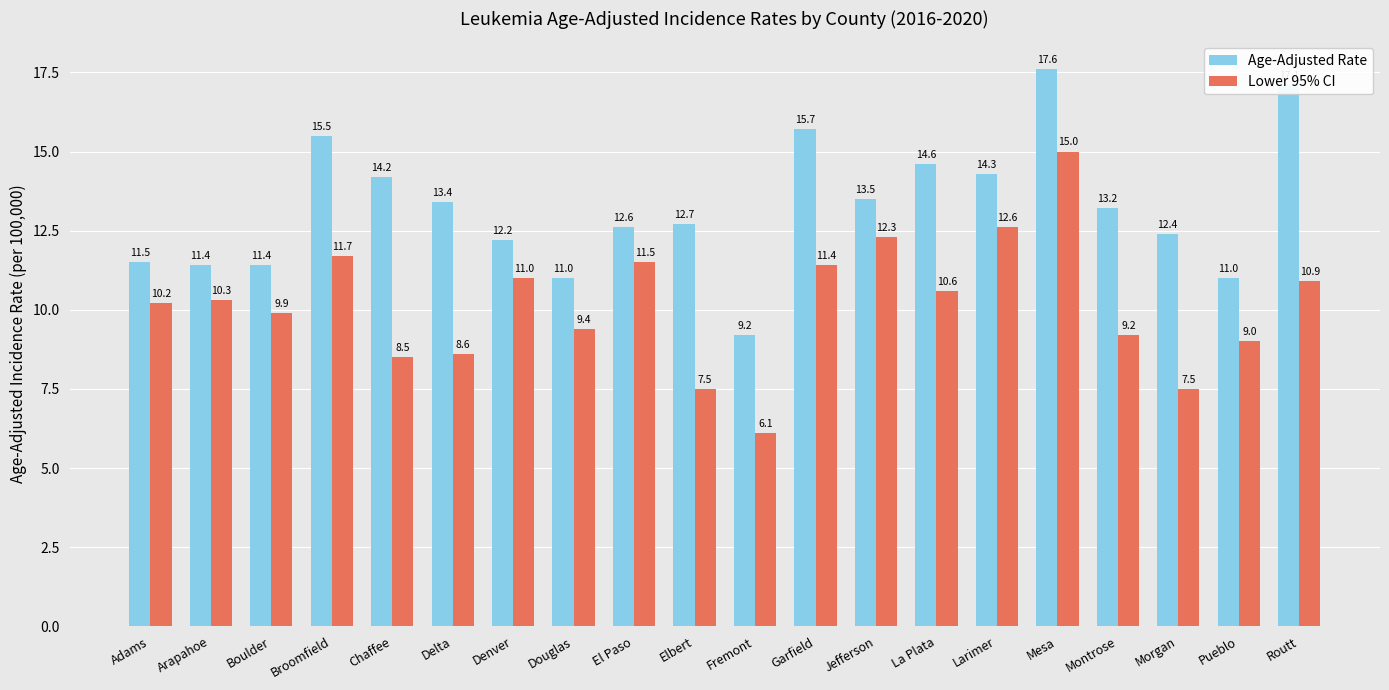

The value of Lower 95% CI at Douglas is 3.8. True or false?

False